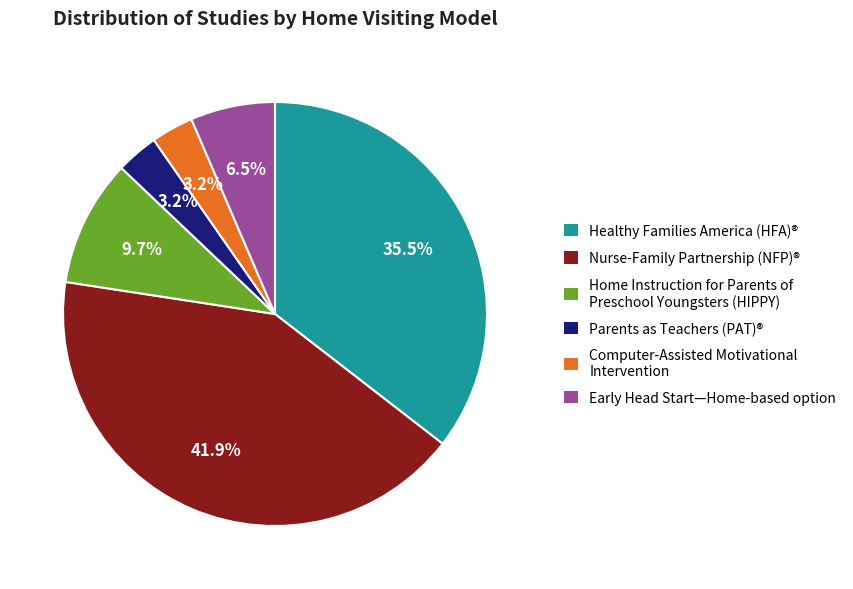

What percentage is the Parents as Teachers (PAT)® slice, to the nearest percent?

3%